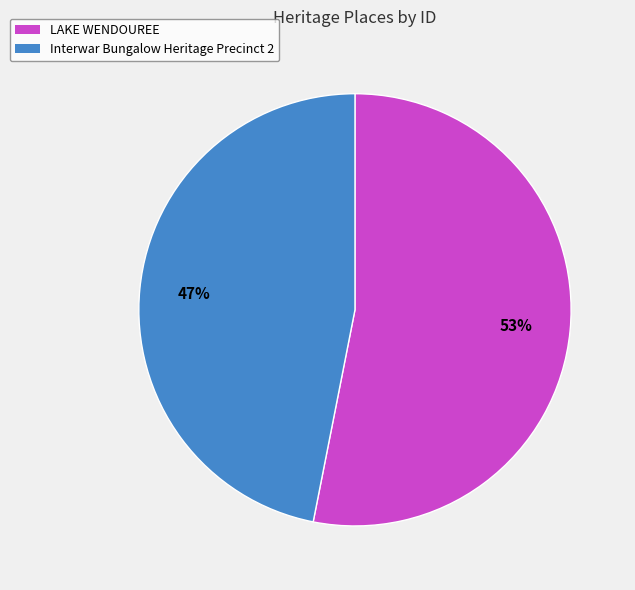

To the nearest percent, what is the difference between the largest and smallest slice percentages?

6%